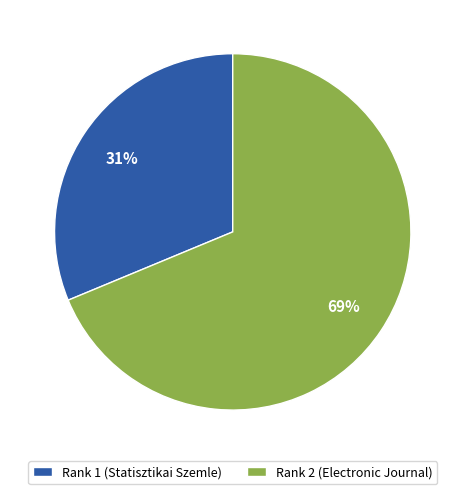

Rank the categories by value from highest to lowest.

Rank 2 (Electronic Journal), Rank 1 (Statisztikai Szemle)